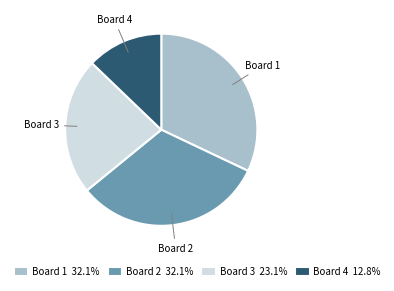

Approximately how many times larger is the value at Board 3 23.1% compared to Board 1 32.1%?

0.7